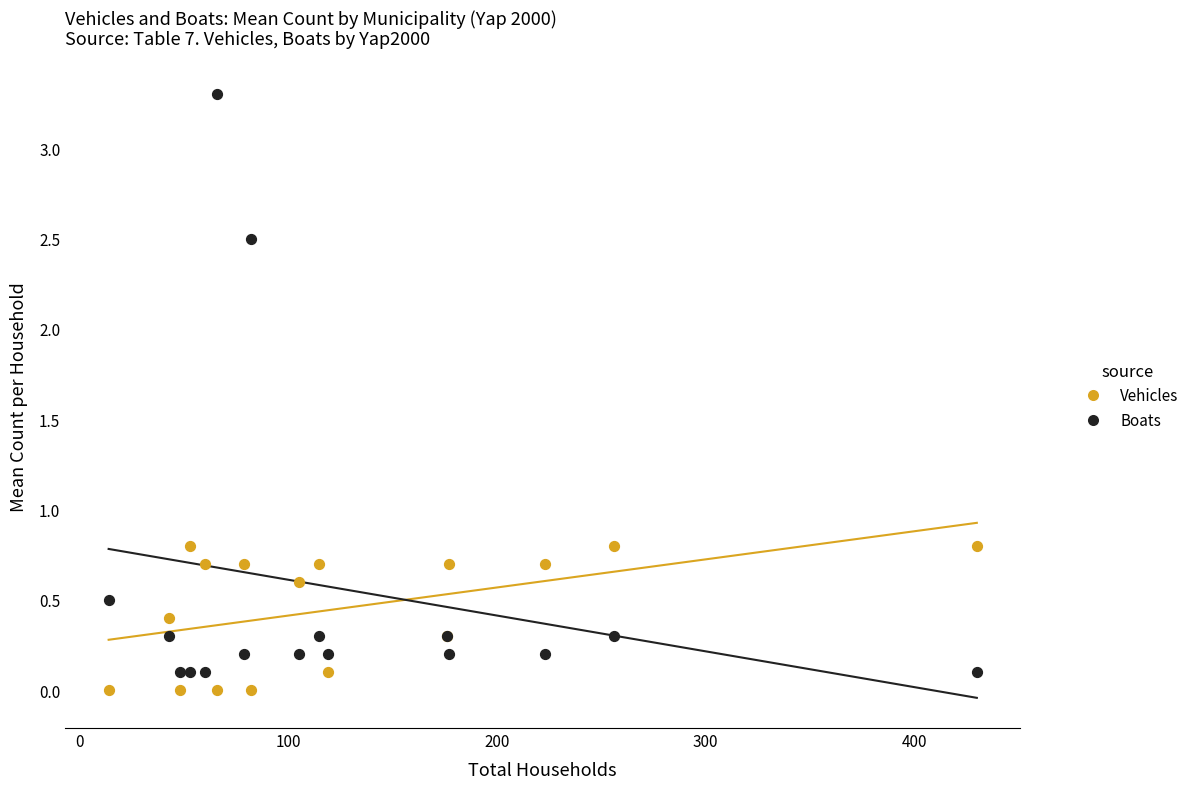

Which series has the widest spread of Y values?

Boats